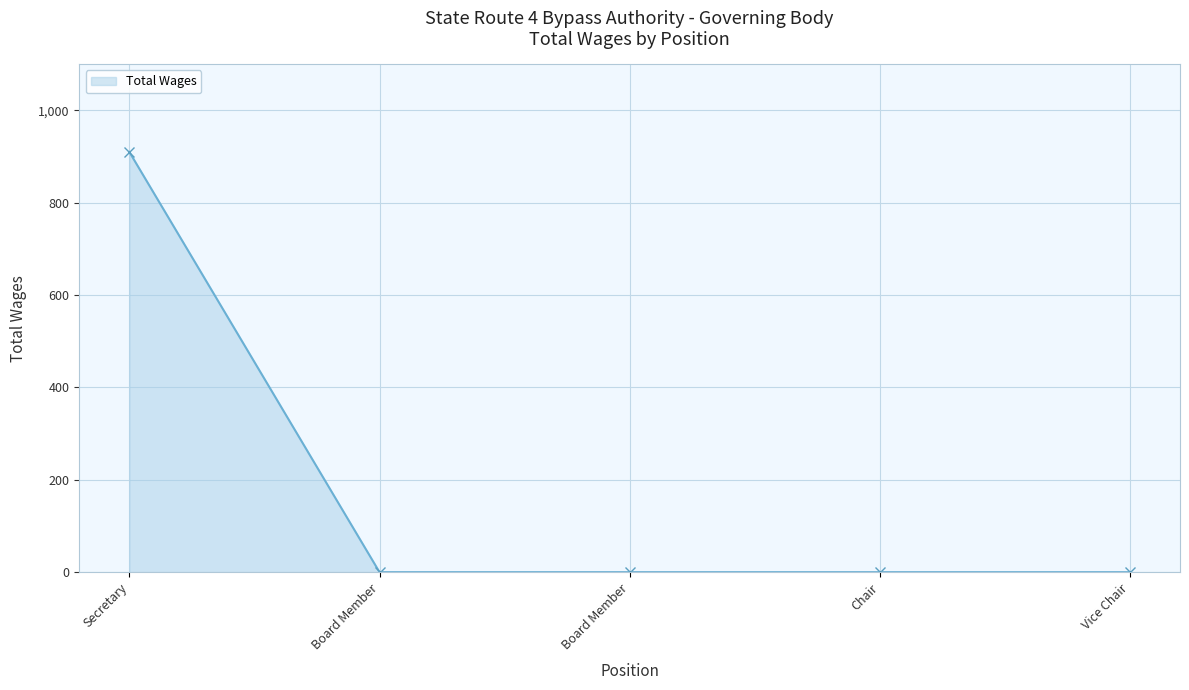

Rank the categories by value from highest to lowest.

Secretary, Board Member, Board Member, Chair, Vice Chair